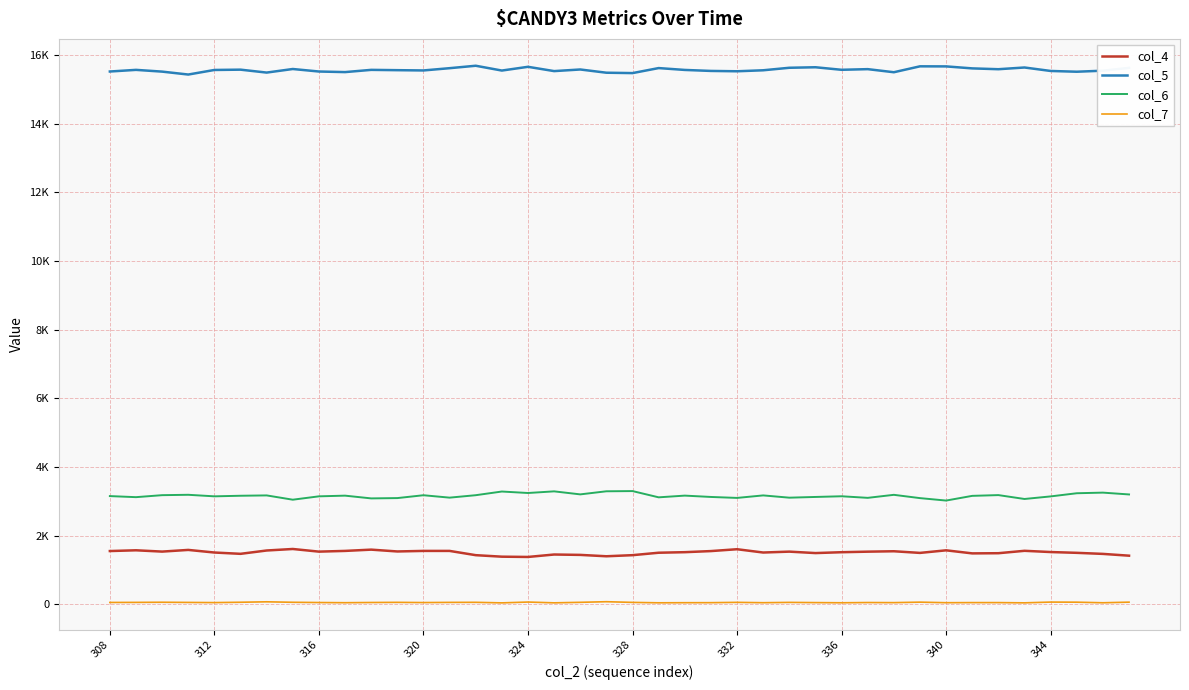

What are all the series names shown in the legend?

col_4, col_5, col_6, col_7